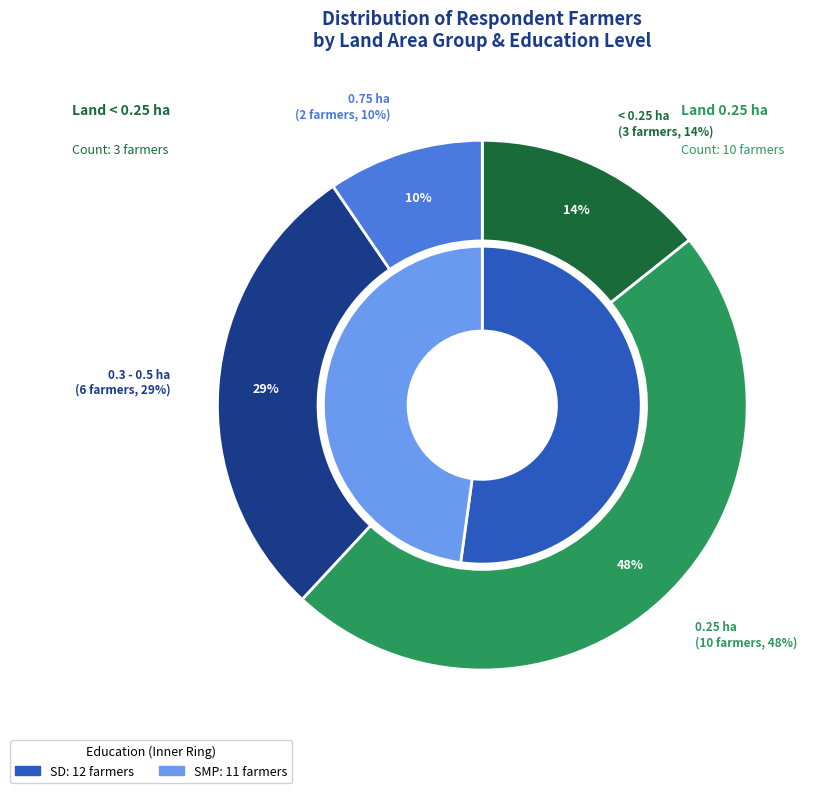

Does 55 account for over 50% of the chart?

No